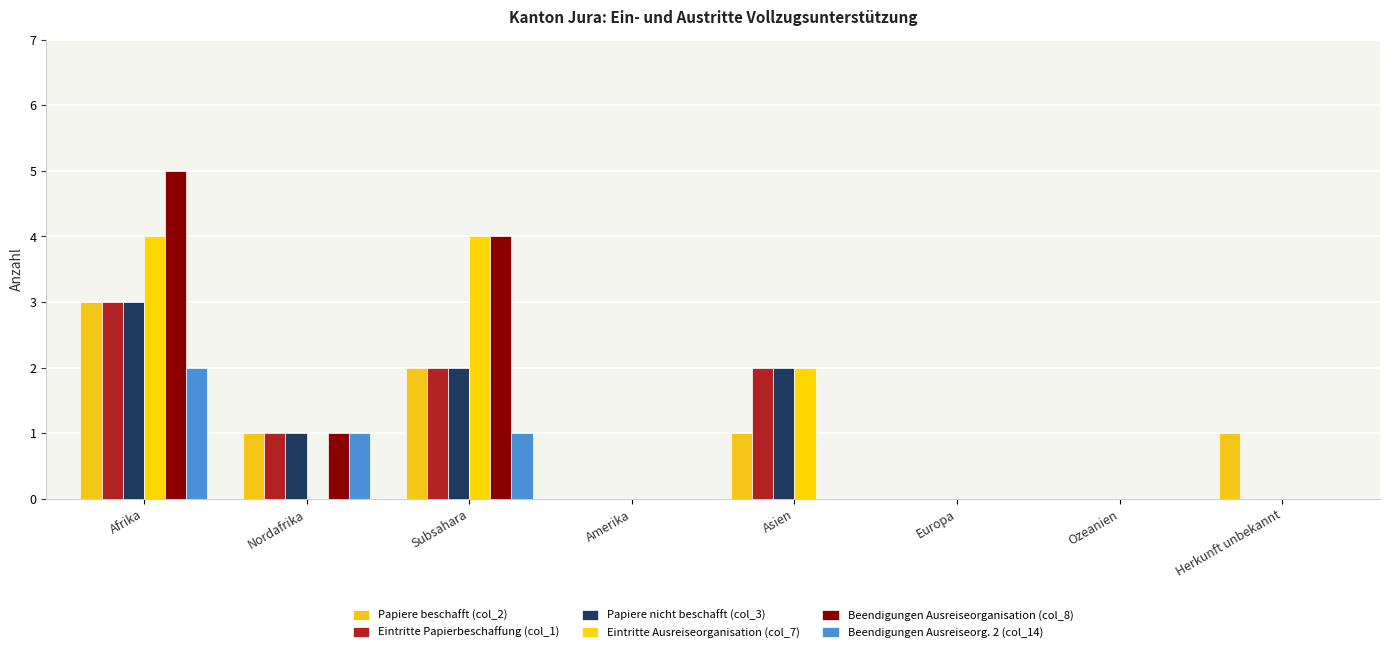

How many distinct data groups are displayed?

6